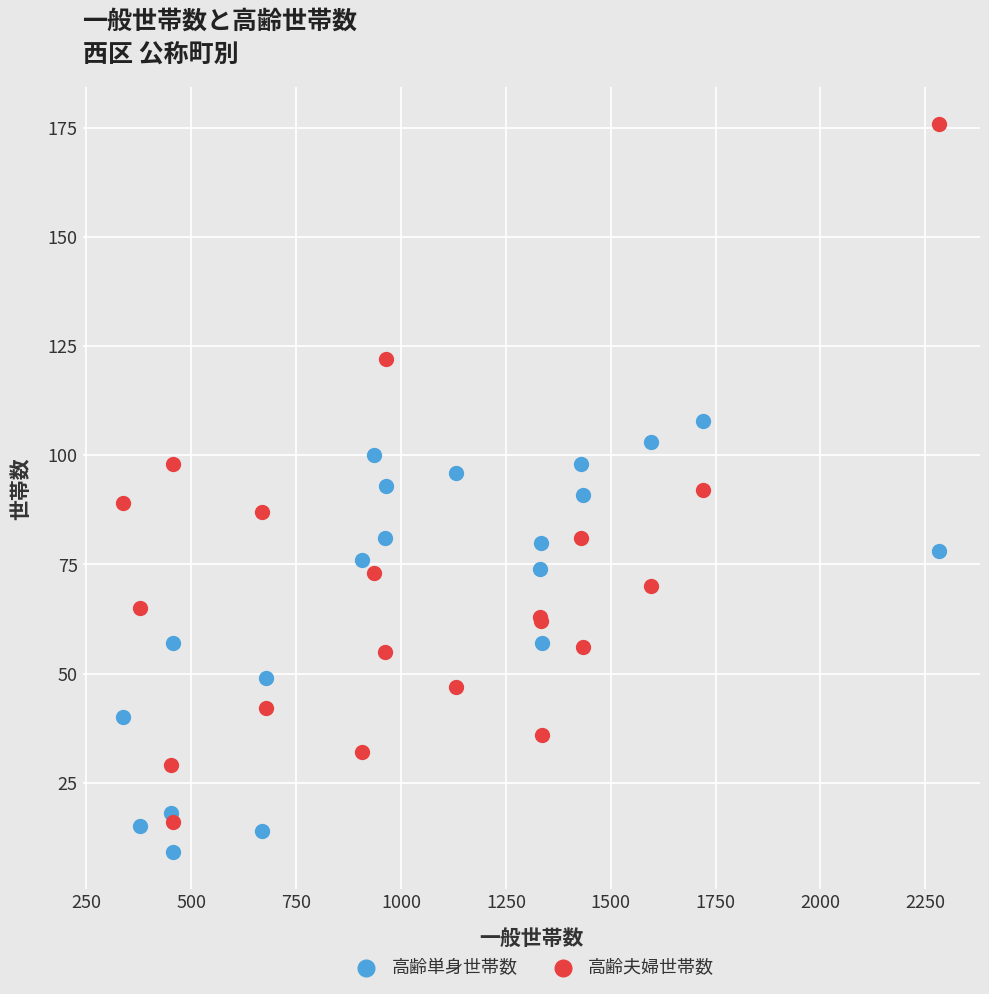

Which series has the largest Y range (max minus min)?

高齢夫婦世帯数